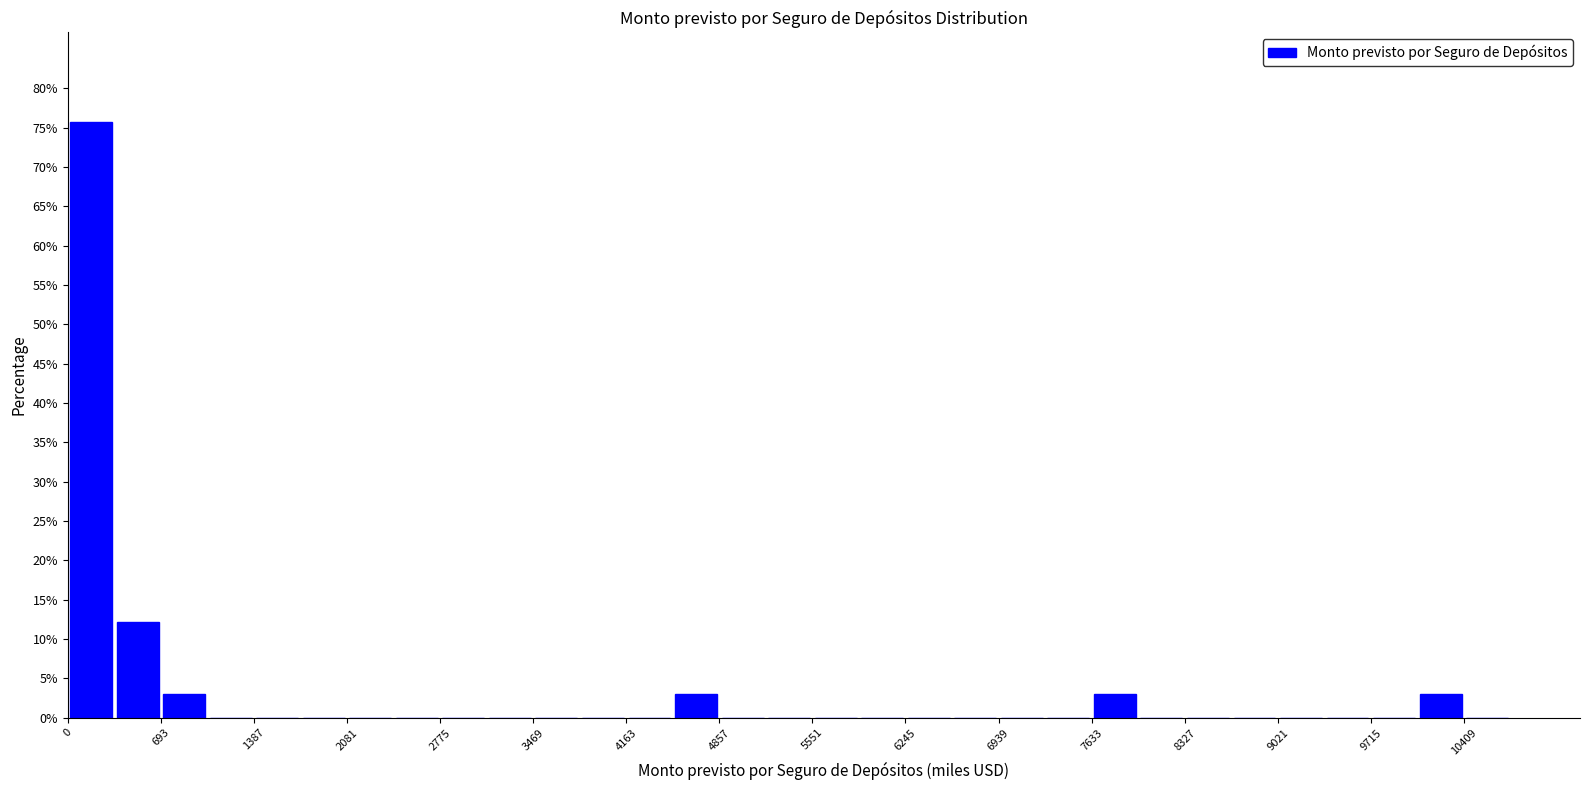

Around what value on the x-axis is the tallest bar? Give the approximate position of its centre, as read against the axis.

200